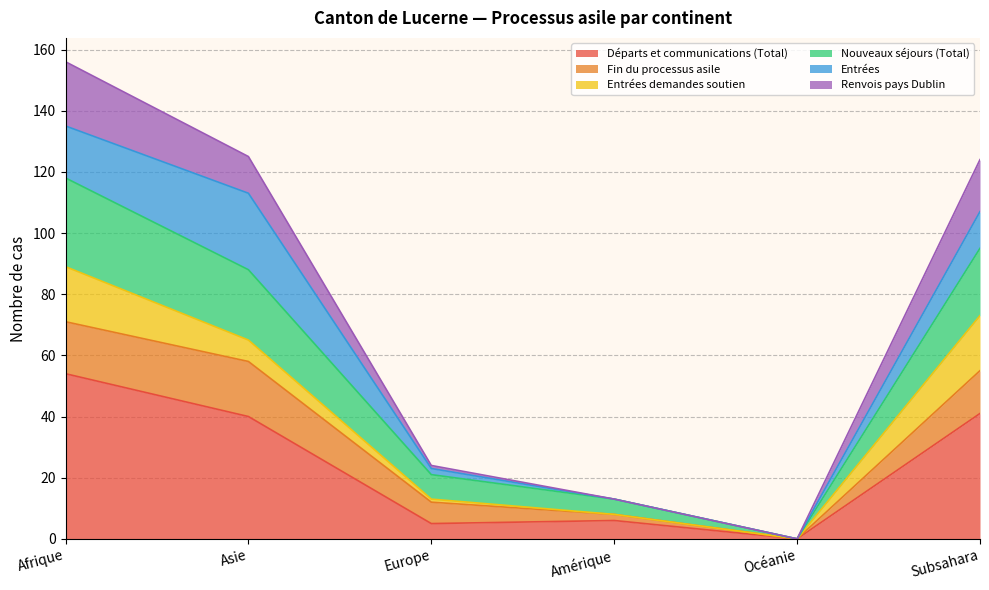

What is the label of the 2nd point from the right?

Océanie